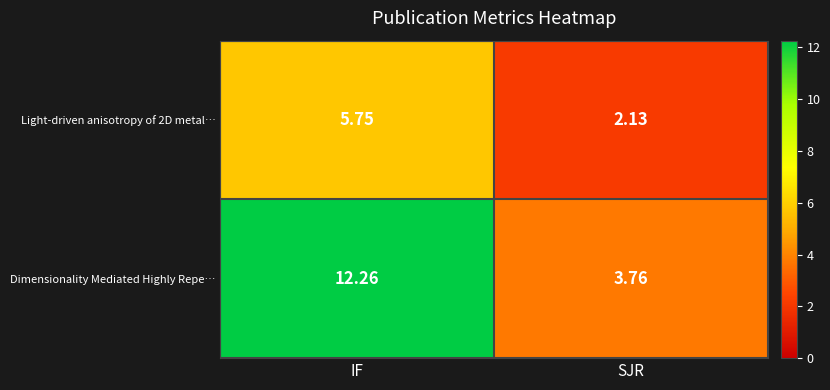

At IF, list the series in order from largest to smallest.

Dimensionality Mediated Highly Repe…, Light-driven anisotropy of 2D metal…